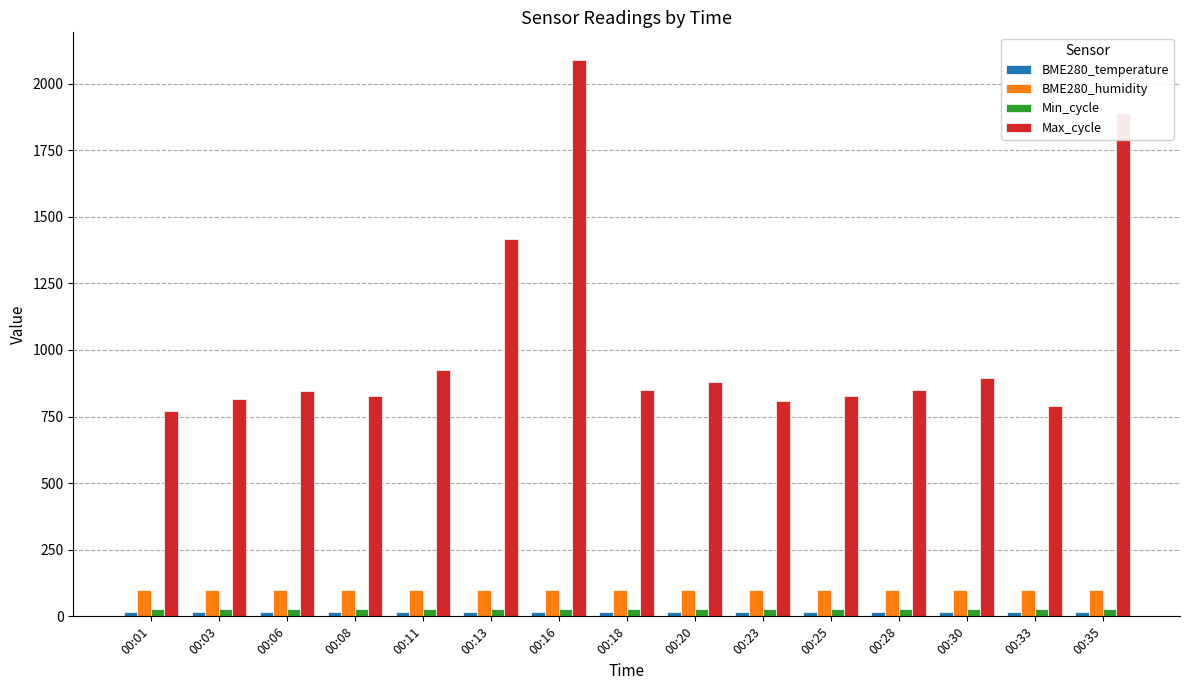

What is the difference between the maximum and second lowest values in the Max_cycle series?

1297.0